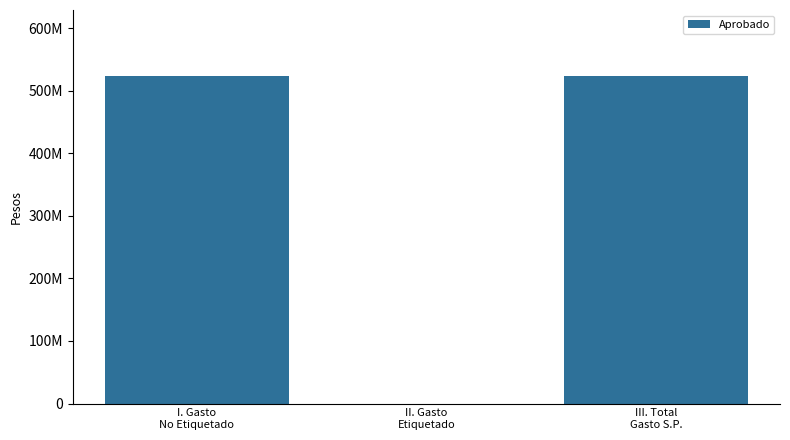

What position from the left is I. Gasto
No Etiquetado?

1